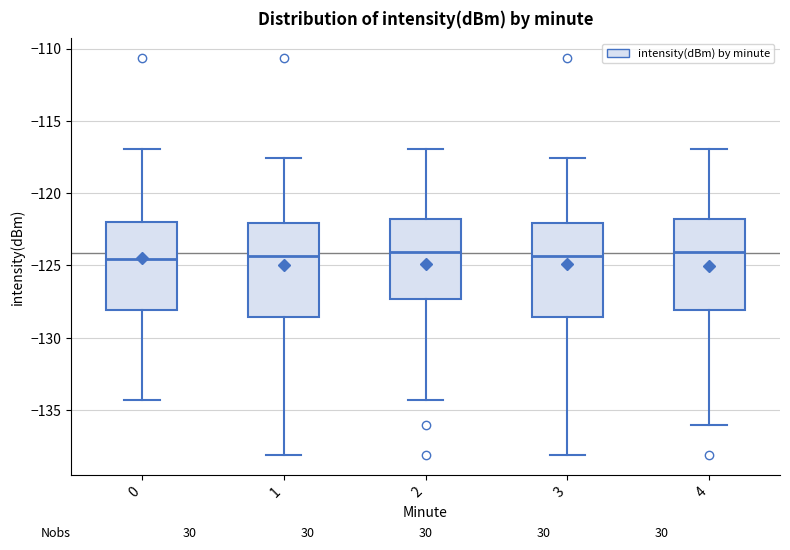

Reading left to right, transcribe this box plot: for each box, give where its median line is, the range the box spans, and where its two whiskers end, as read against the y-axis. The values are not printed on the chart, so give them approximately, as read against the axis.

0: median -124.5, box -128.0 to -122.0, whiskers -134.5 to -117.0
1: median -124.5, box -128.5 to -122.0, whiskers -138.0 to -117.5
2: median -124.0, box -127.5 to -122.0, whiskers -134.5 to -117.0
3: median -124.5, box -128.5 to -122.0, whiskers -138.0 to -117.5
4: median -124.0, box -128.0 to -122.0, whiskers -136.0 to -117.0